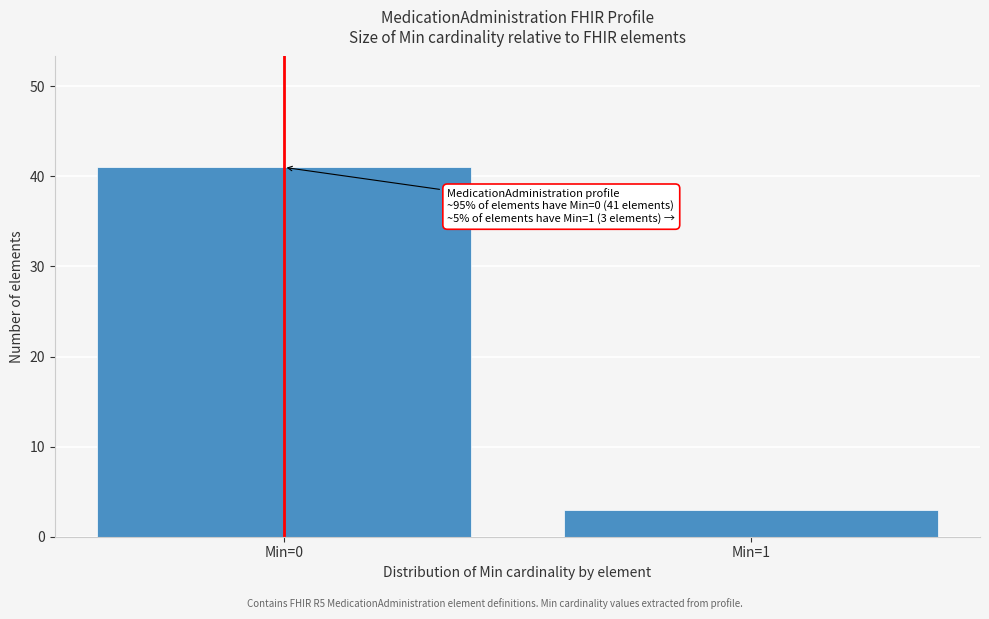

Reading right to left, transcribe all the data shown in this chart.

Min=1=3	Min=0=41